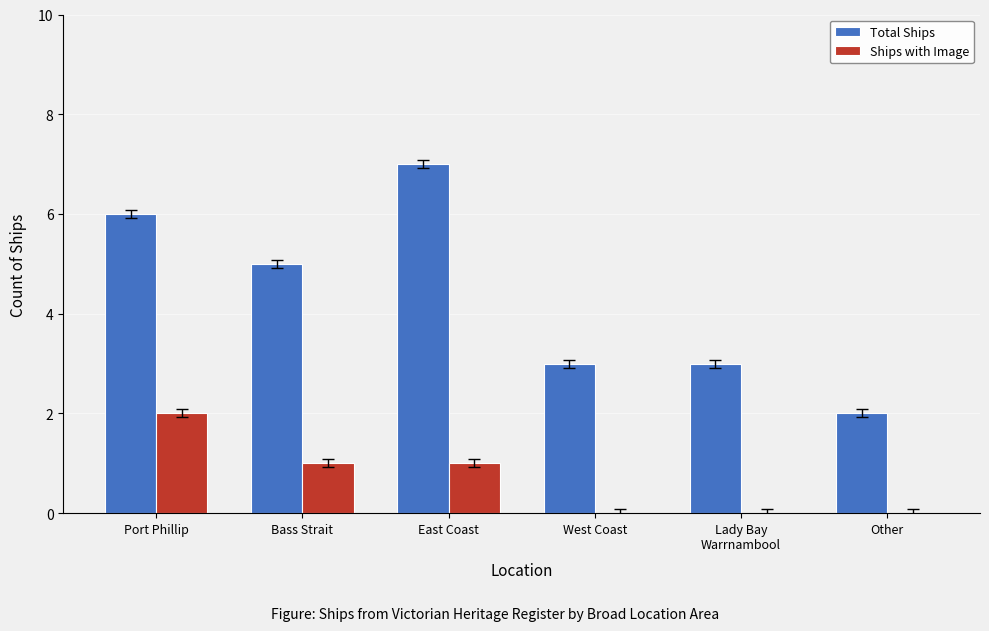

What are all the series names shown in the legend?

Total Ships, Ships with Image